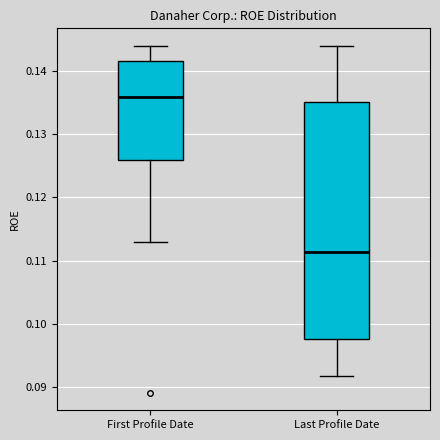

Which box has the lowest median line?

Last Profile Date